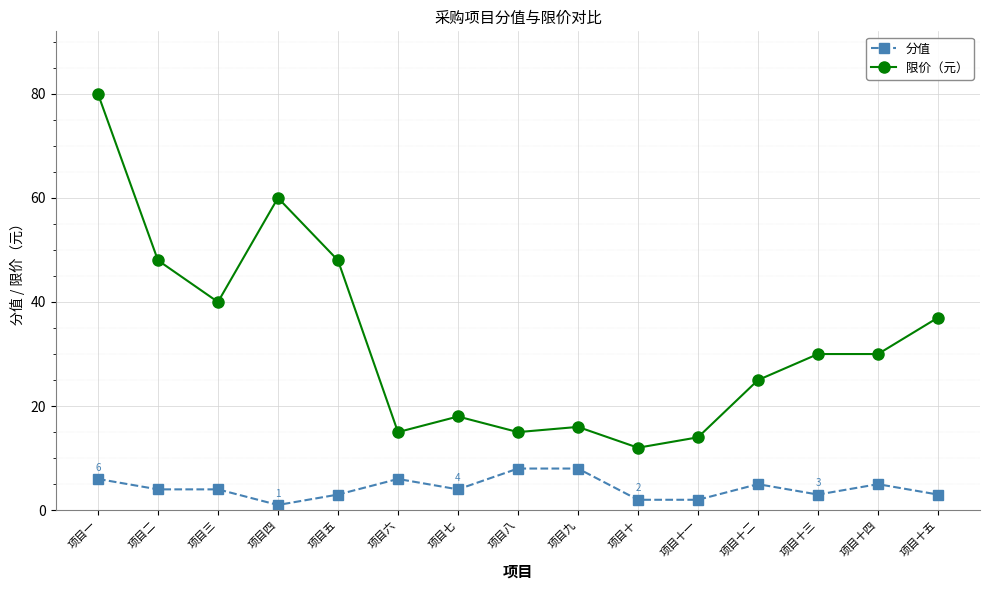

At which category does the chart reach its minimum across all series?

项目四